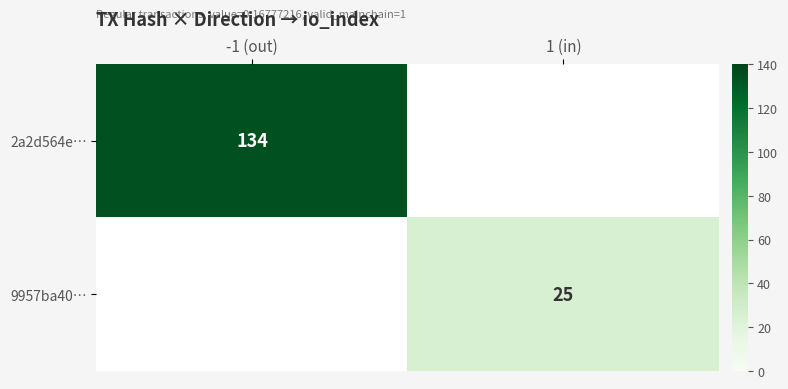

Is it true that 2a2d564e… equals 80 at -1 (out)?

False